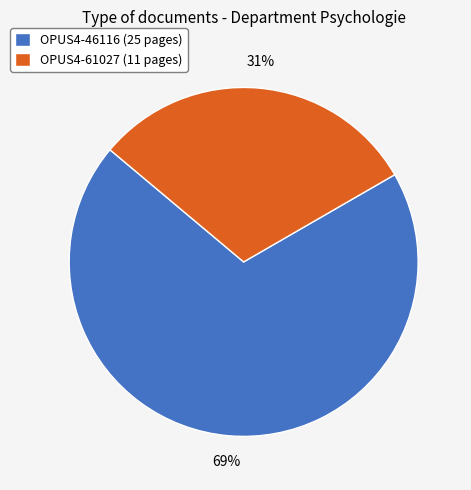

Combined, do OPUS4-46116 (25 pages) and OPUS4-61027 (11 pages) account for over 50%?

Yes